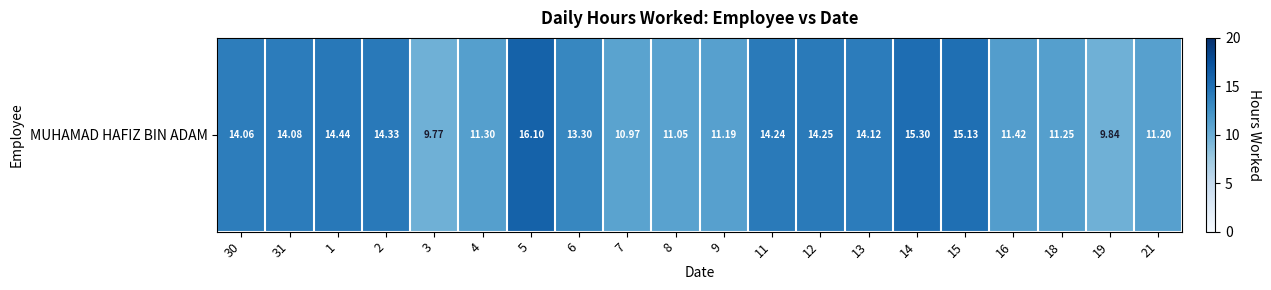

At which category does the chart reach its peak across all series?

5